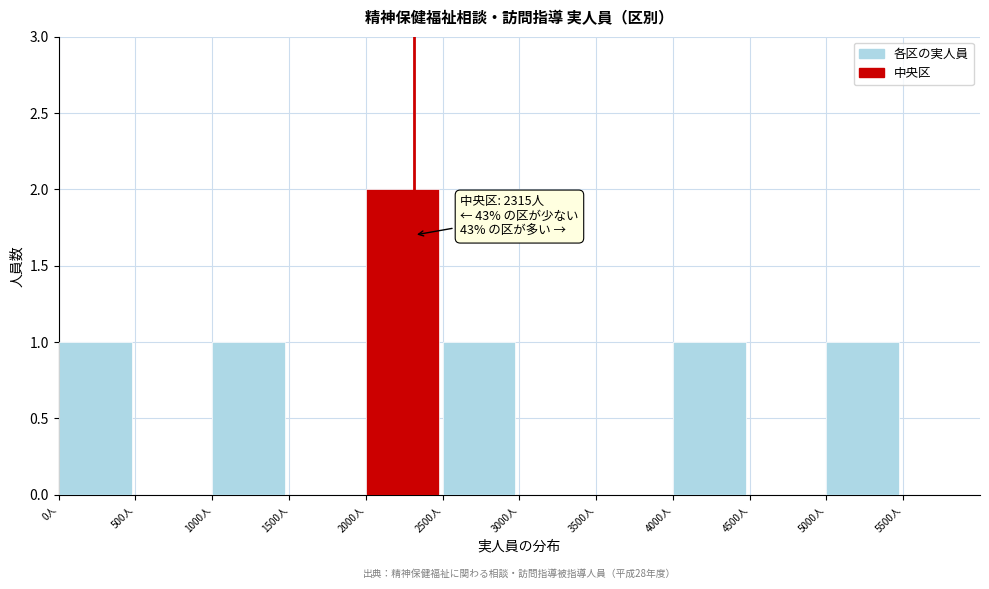

Which range on the x-axis has the tallest bar?

2000 to 2500